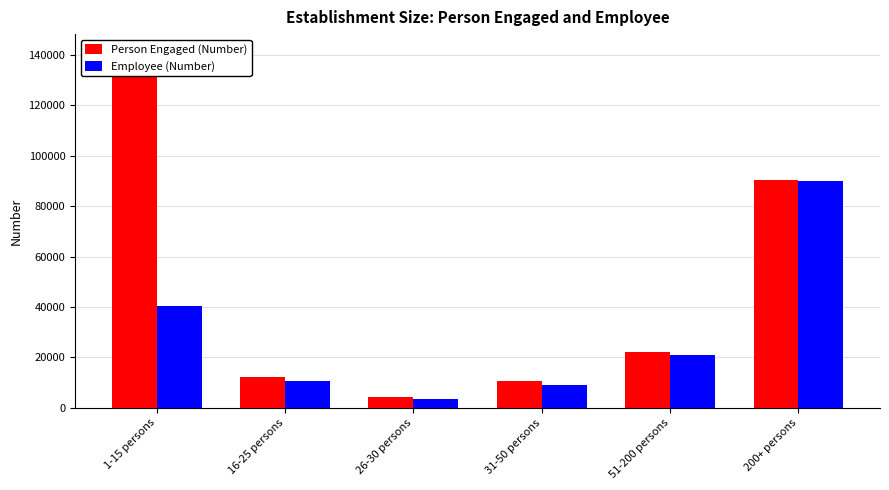

Which category has the lowest value across all series?

26-30 persons